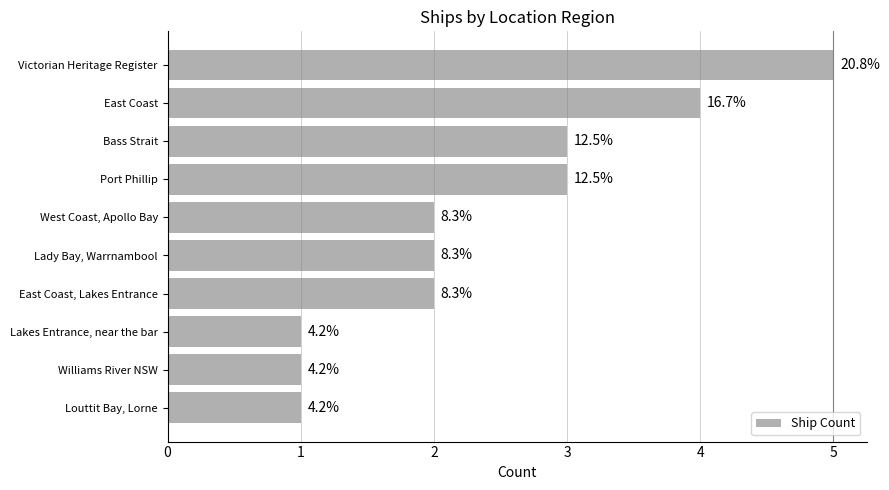

Does the chart contain any negative values?

No